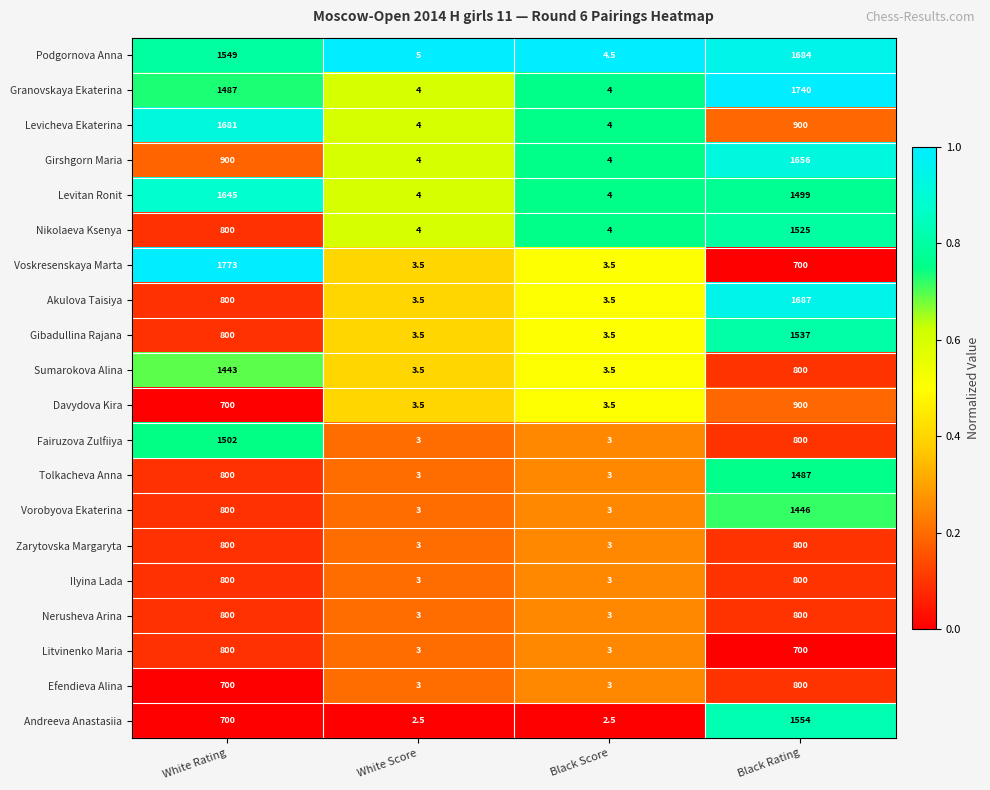

How many Girshgorn Maria values are between 4 and 1656?

4